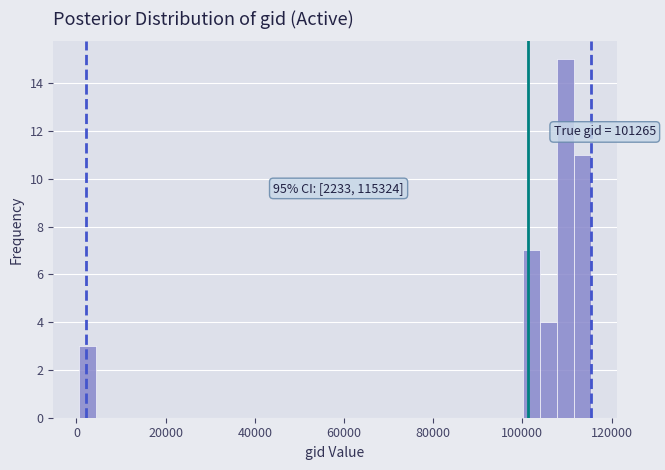

Around what value on the x-axis is the tallest bar? Give the approximate position of its centre, as read against the axis.

110000